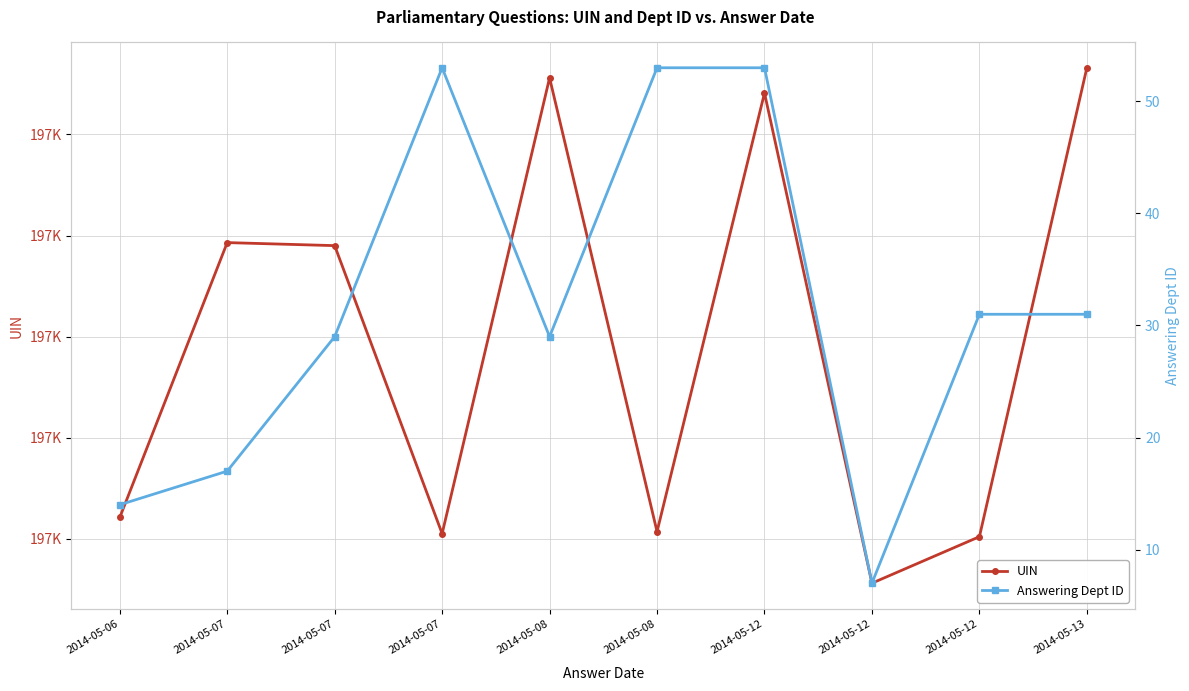

What is the value of the UIN point at the 8th from the left?

197741